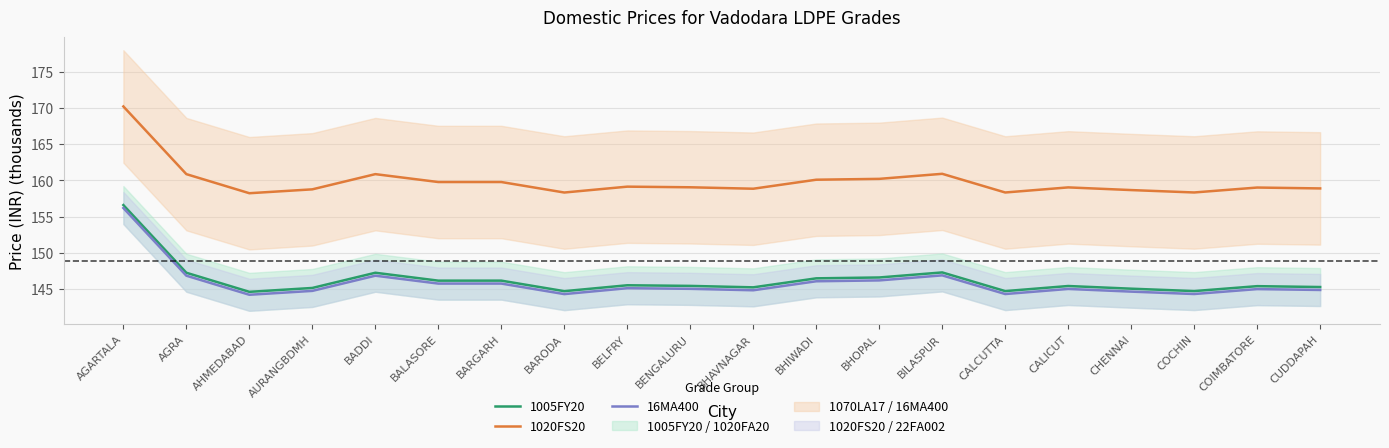

Where is 1020FS20 nearest to the value 164?

BILASPUR